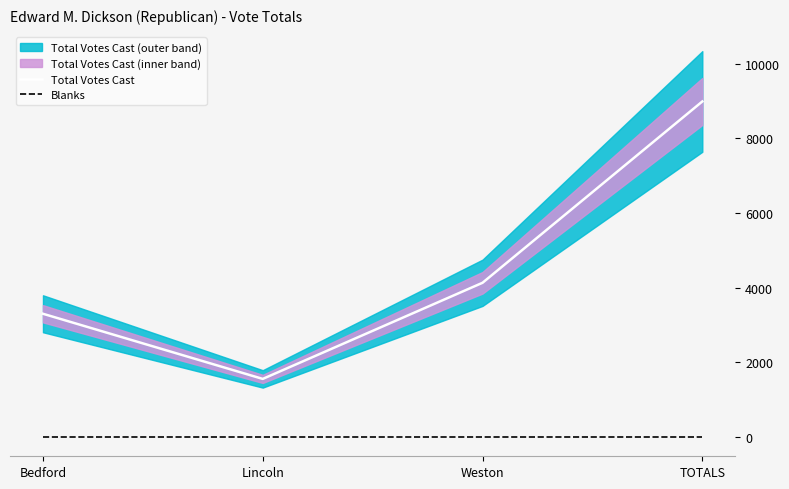

What position from the left is Lincoln?

2